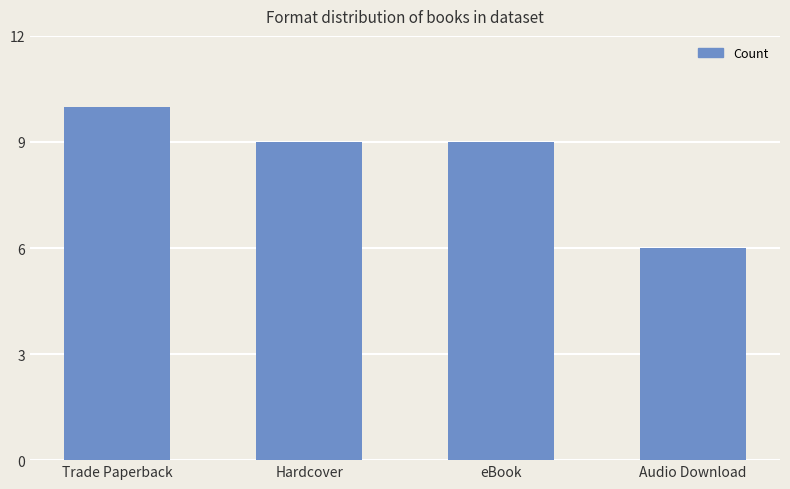

How many data points does each series have?

4